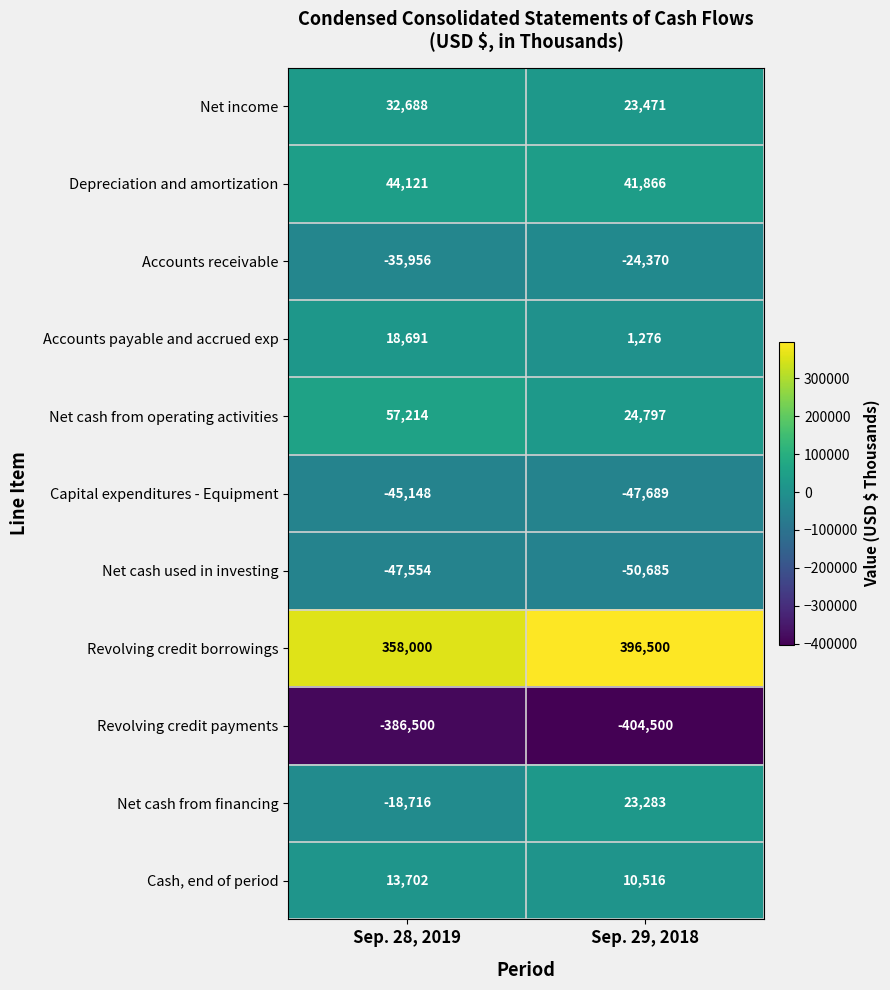

Which series has the widest spread of values?

Net cash from financing